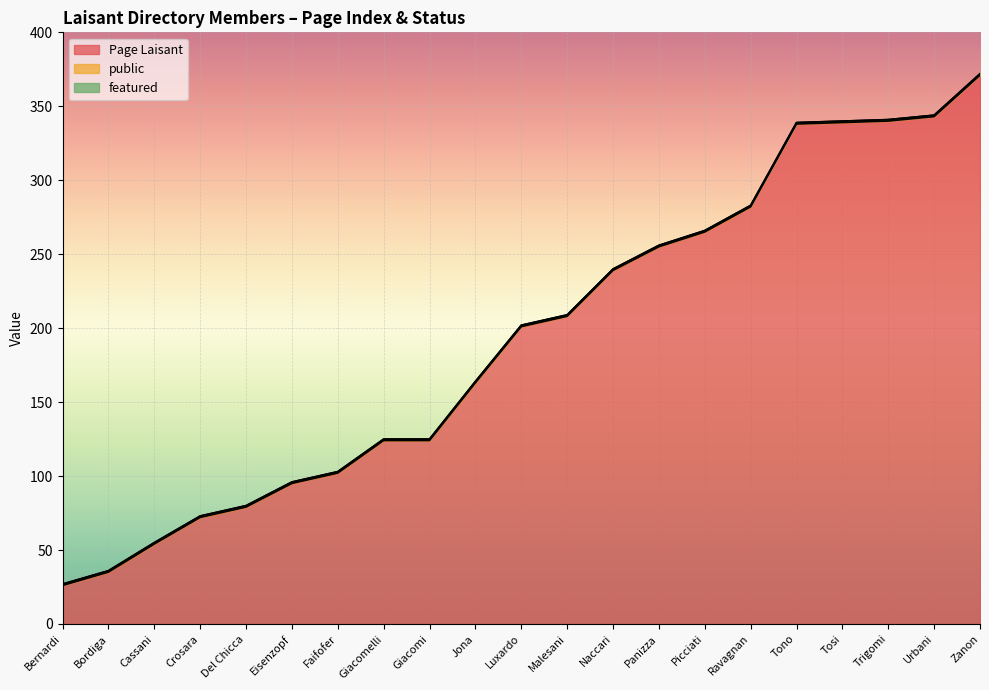

What is the label of the 7th point from the left?

Faifofer